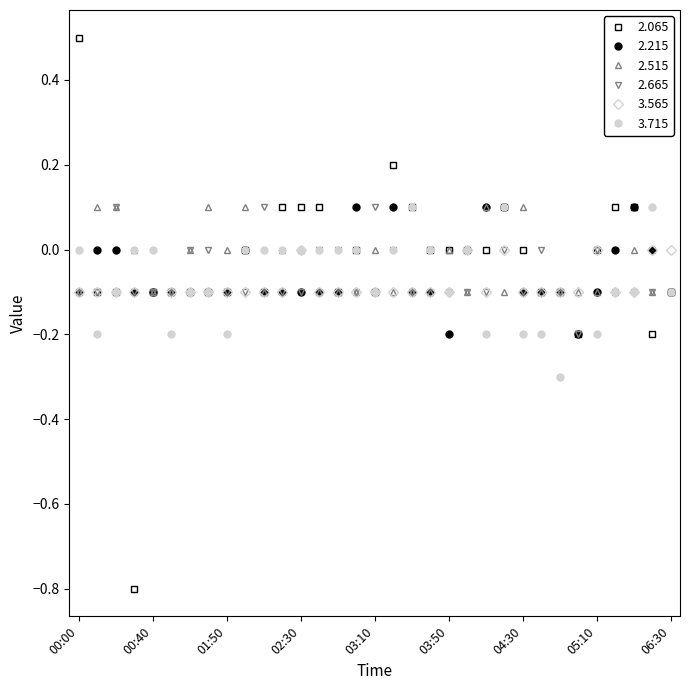

Which category has the highest value in the 2.065 series?

00:00